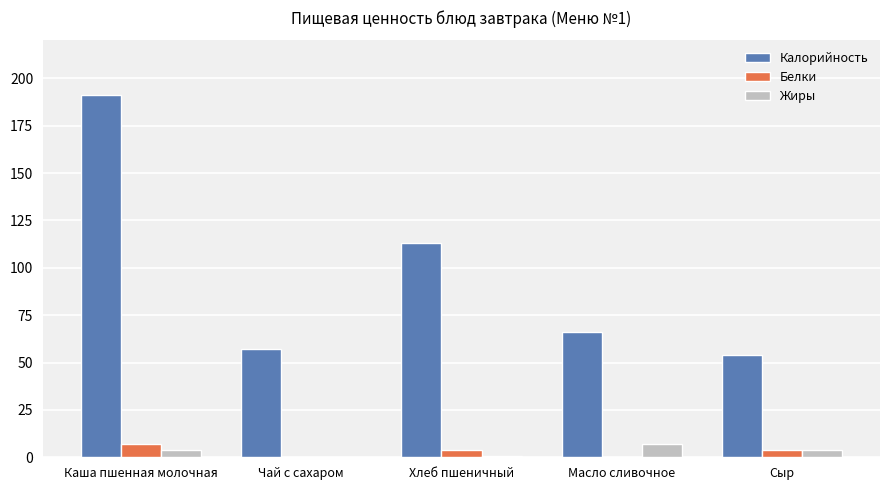

Which label corresponds to the largest value in the chart?

Каша пшенная молочная